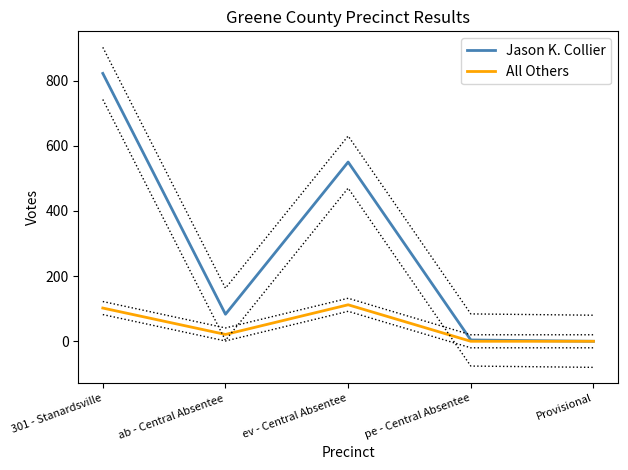

True or false: Jason K. Collier and All Others intersect in this chart.

False